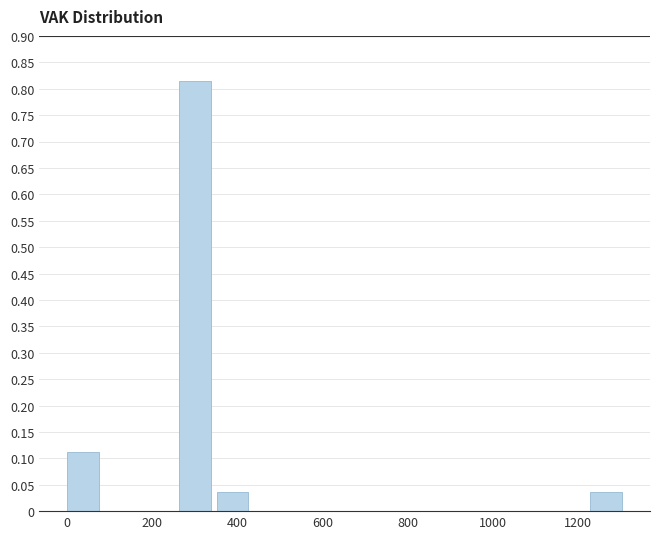

Over which range of the x-axis is the bar tallest?

260 to 360